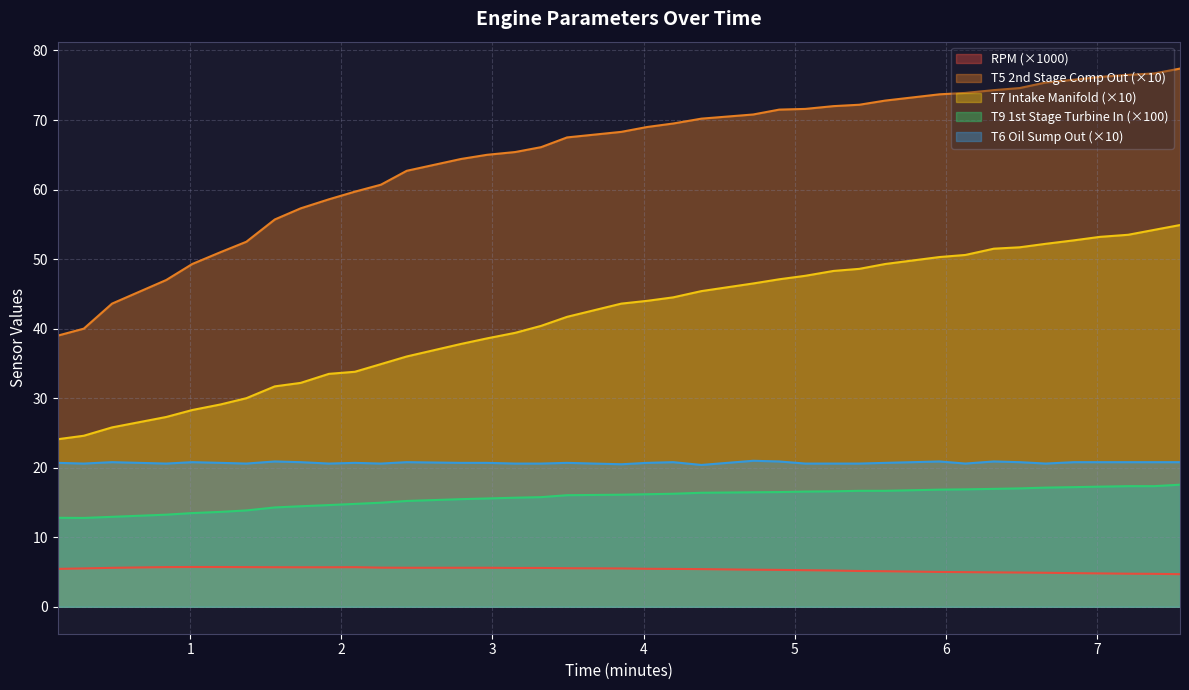

How many data points in T9 1st Stage Turbine In are above 16?

21